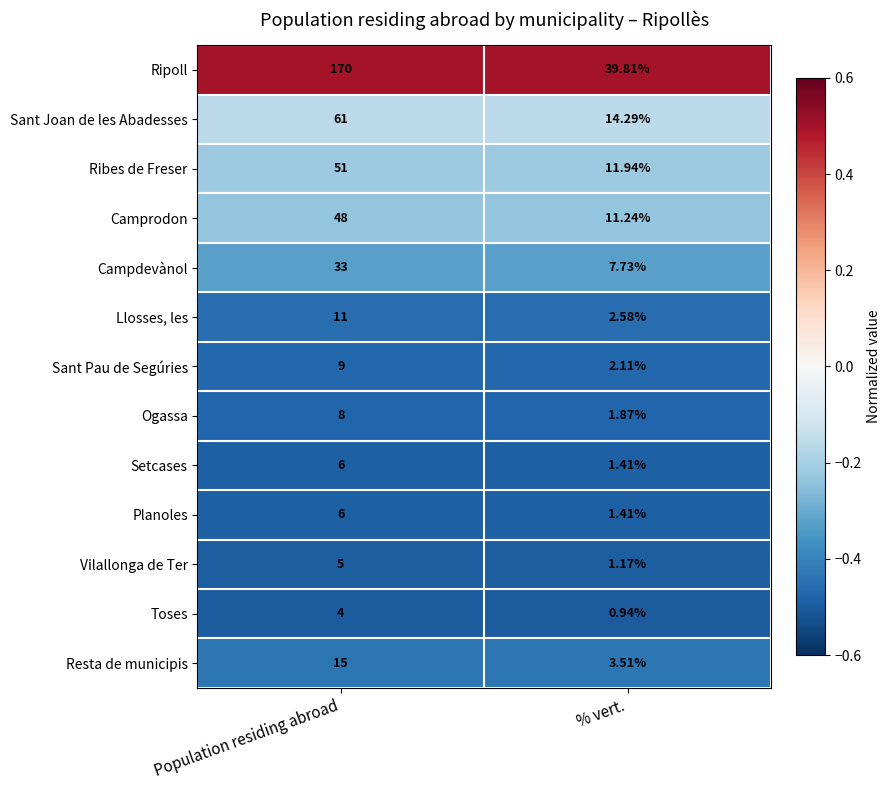

At which label is Sant Pau de Segúries closest to 5?

% vert.